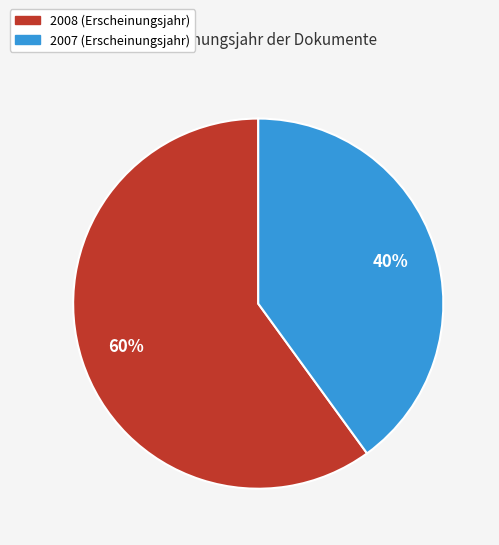

What percentage is the 2008 slice, to the nearest percent?

60%